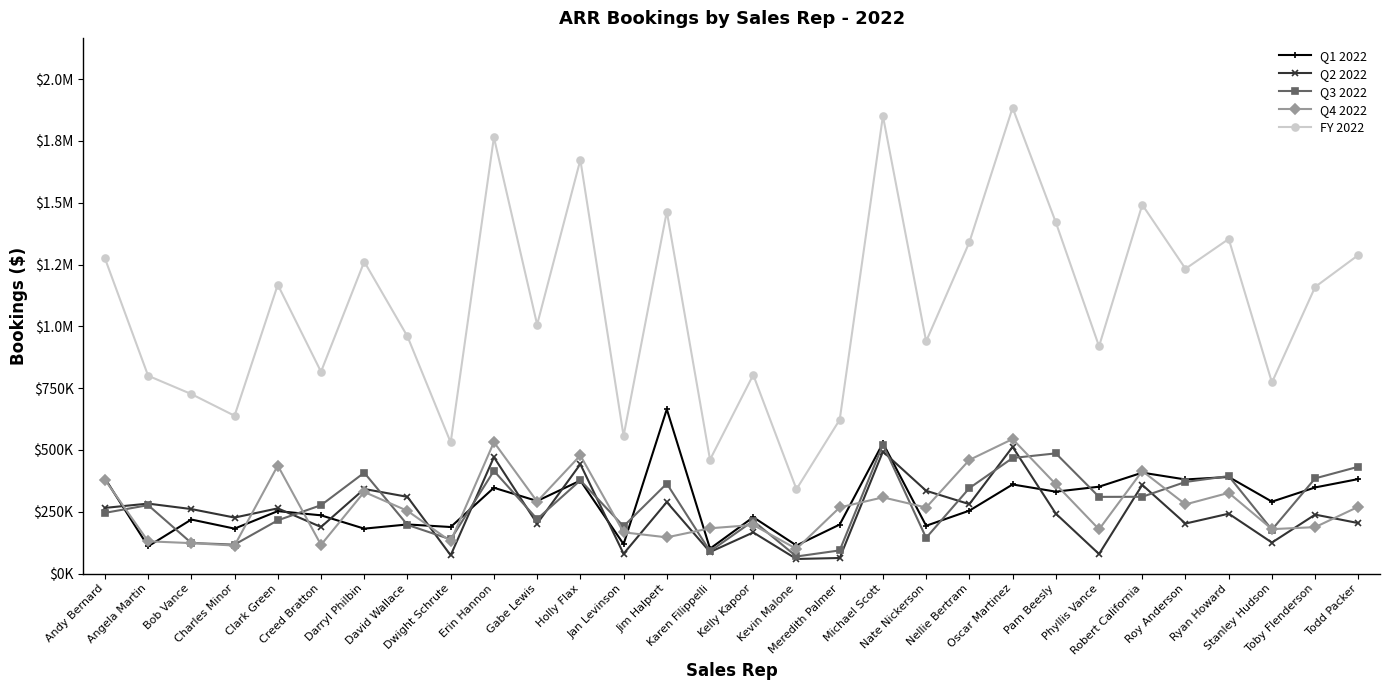

Reading left to right, extract all data points from this chart.

Q1 2022: 384900	110100	218500	181700	252500	235500	181600	198600	188200	347000	293400	376100	118800	664700	100700	227900	113500	198200	527600	193200	254400	360300	331200	351300	408100	380500	390700	290800	348300	382200
Q2 2022: 265500	282900	260800	226400	263700	188300	342100	310300	73800	470800	201800	442500	80000	289100	87000	166300	58900	62900	493500	334800	280700	512400	242300	79000	358600	202200	242100	125300	238400	204000
Q3 2022: 245400	276700	123700	117100	215300	276400	407900	196800	138100	415300	220400	377000	191100	363800	89900	213000	69000	93600	521900	144400	345600	467400	486100	310100	310500	370500	394200	177300	385000	432100
Q4 2022: 379800	130400	123000	113100	436800	116100	330000	253600	130400	531500	291300	477900	166700	146400	183100	196500	99800	267400	308200	267000	459600	544100	361100	178800	414700	279700	326400	179600	187700	270300
FY 2022: 1275600	800100	726000	638300	1168300	816300	1261600	959300	530500	1764600	1006900	1673500	556600	1464000	460700	803700	341200	622100	1851200	939400	1340300	1884200	1420700	919200	1491900	1232900	1353400	773000	1159400	1288600